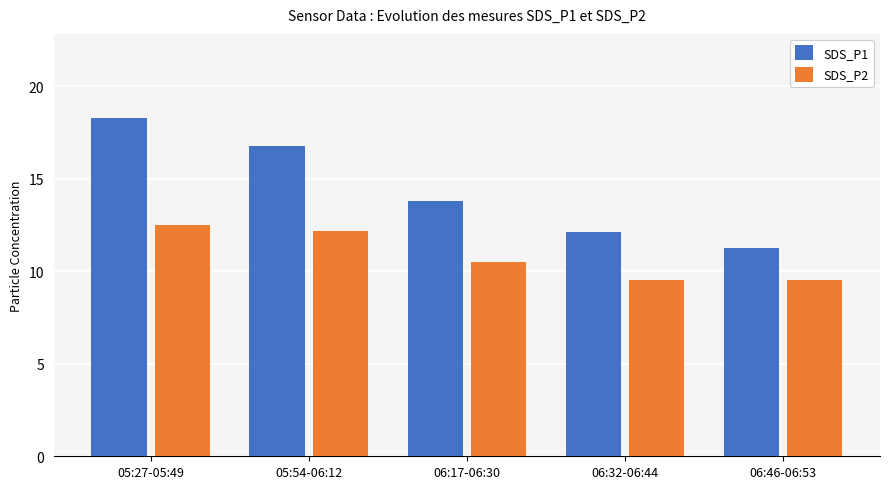

Between 05:54-06:12 and 06:17-06:30, which series saw the biggest shift?

SDS_P1